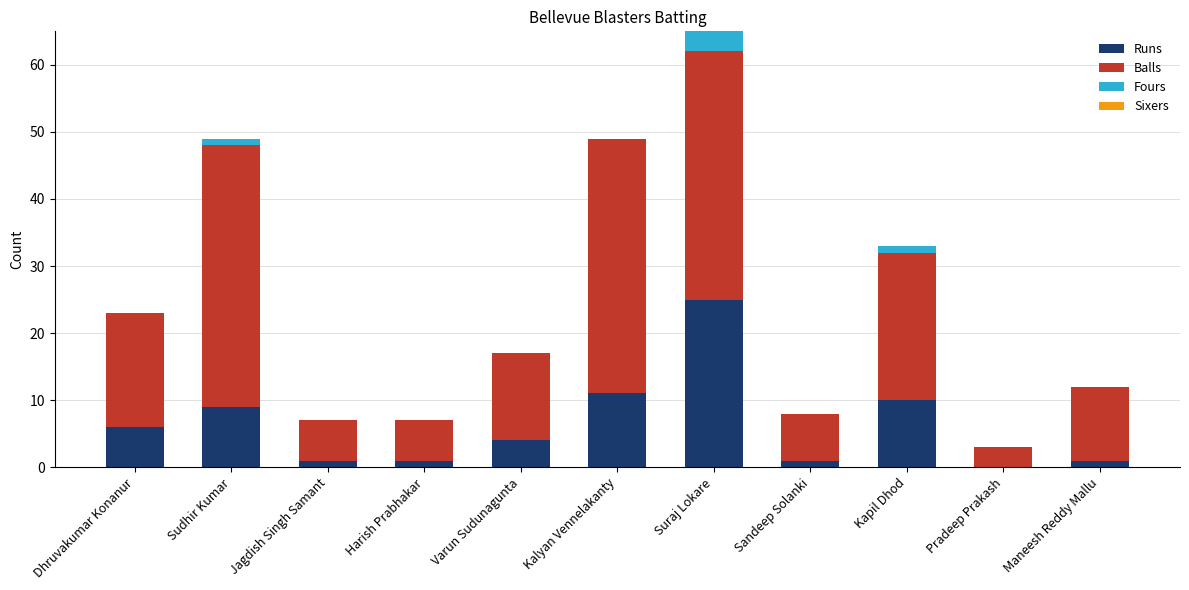

At which category is the sum across all series the highest?

Suraj Lokare